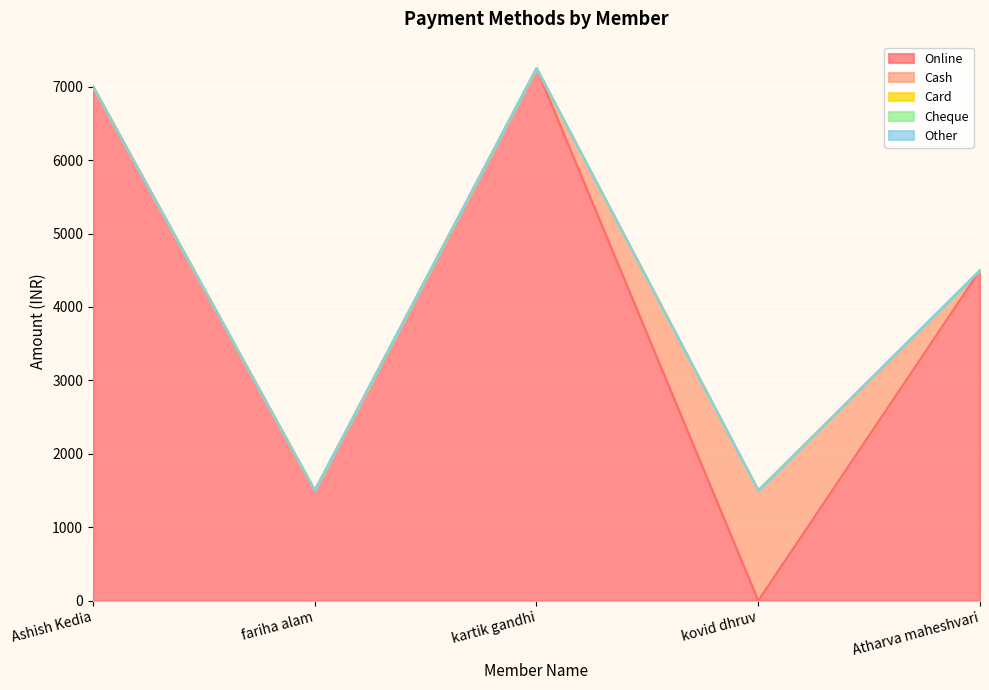

What is the total value across all series at kovid dhruv?

1500